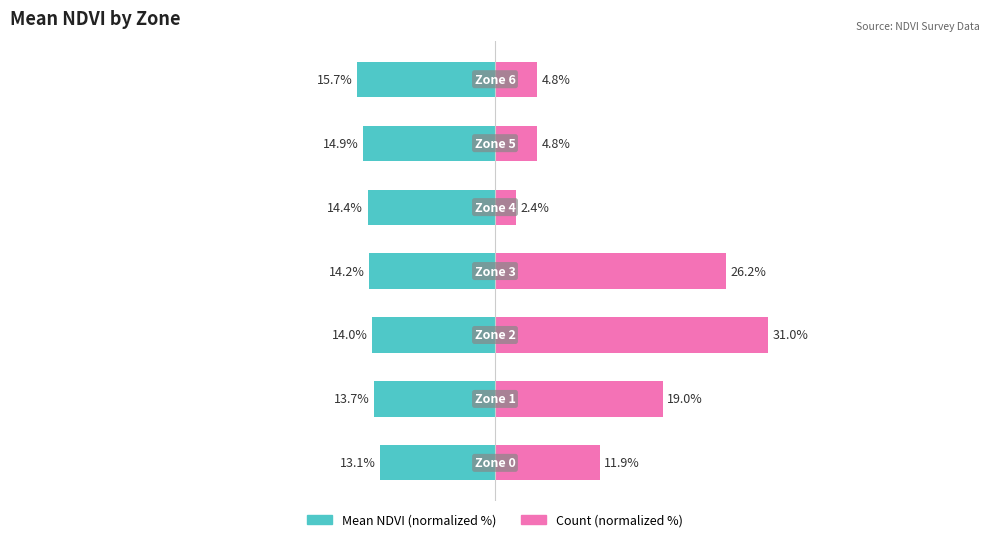

What is the difference between the maximum and minimum values in the Mean NDVI (normalized %) series?

2.6